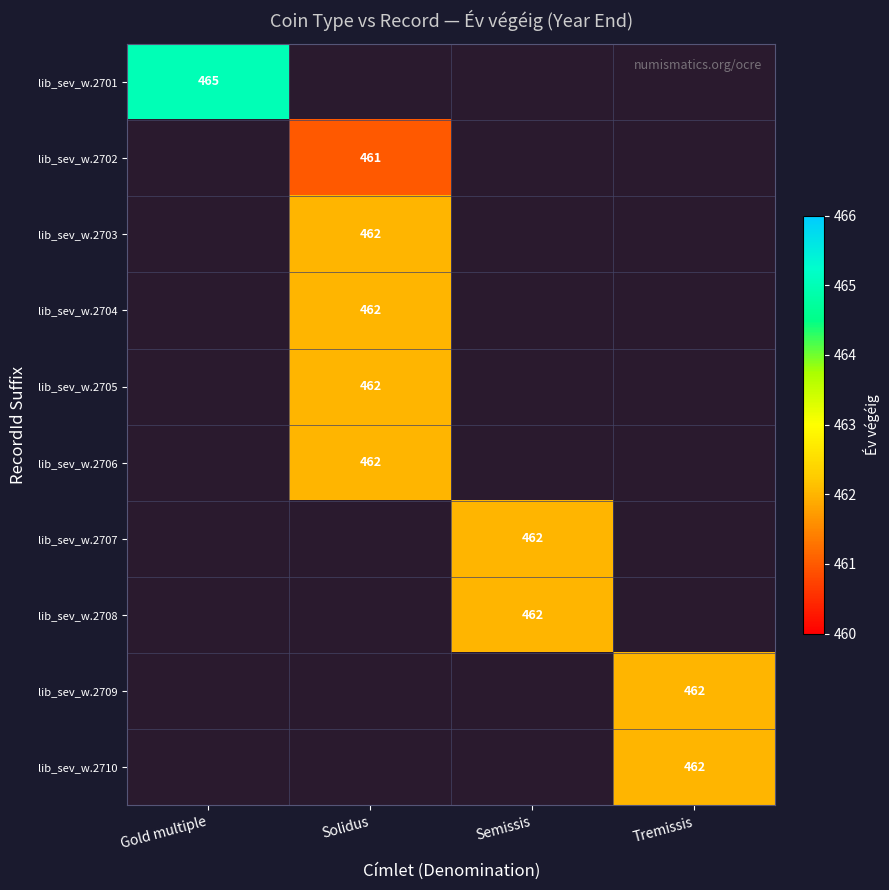

Between Tremissis and Semissis, which is larger?

Semissis